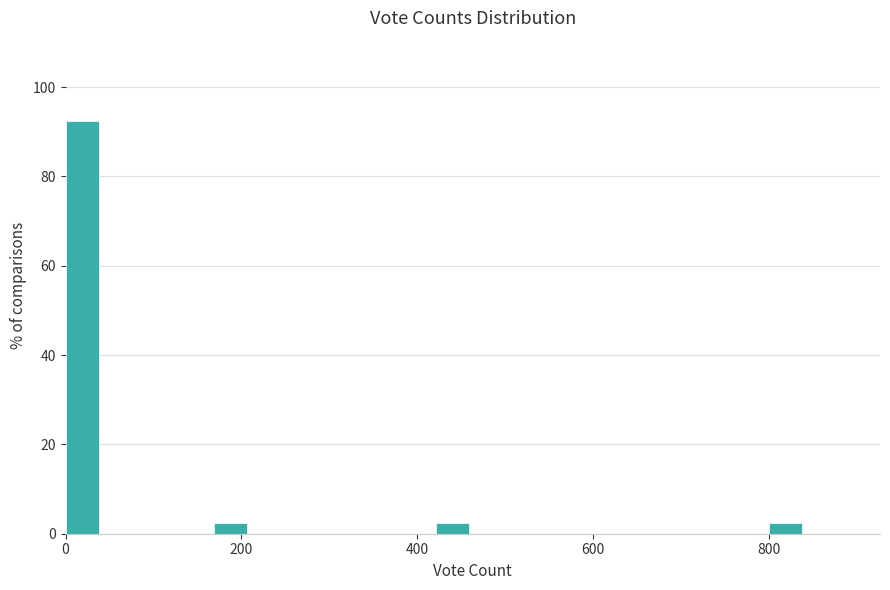

Read against the x-axis, roughly where is the centre of the tallest bar?

20